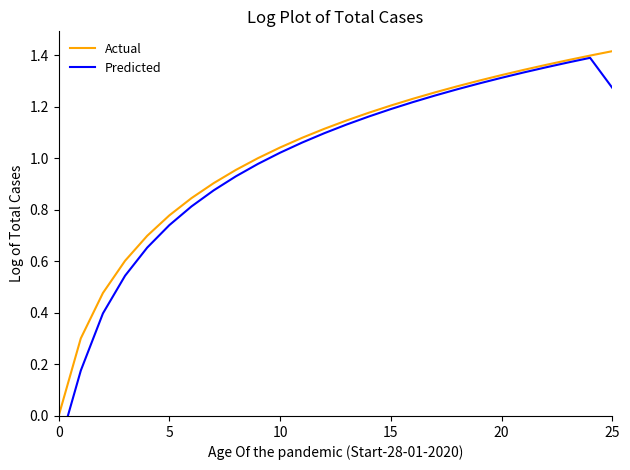

Which series has the largest total across all categories?

Actual